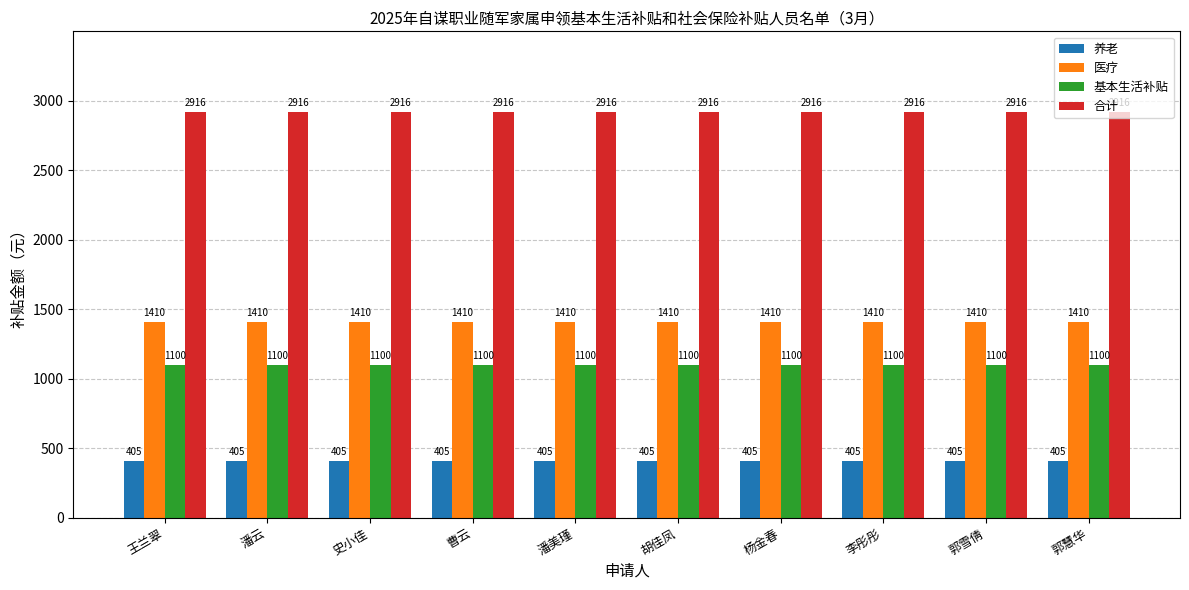

What value does the 合计 series have at 郭雪倩?

2915.5